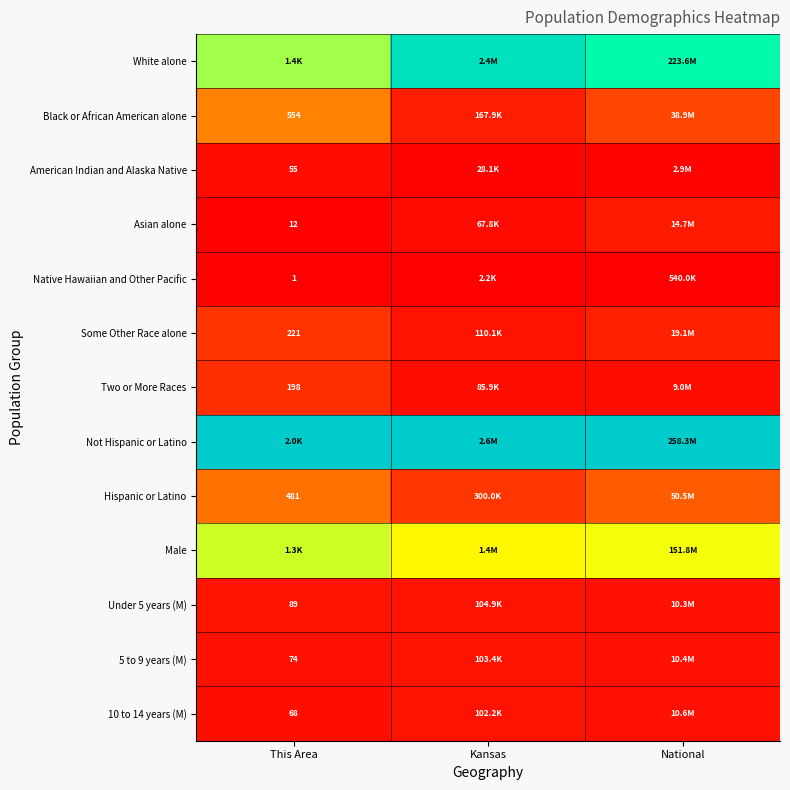

How many series are shown in this chart?

13